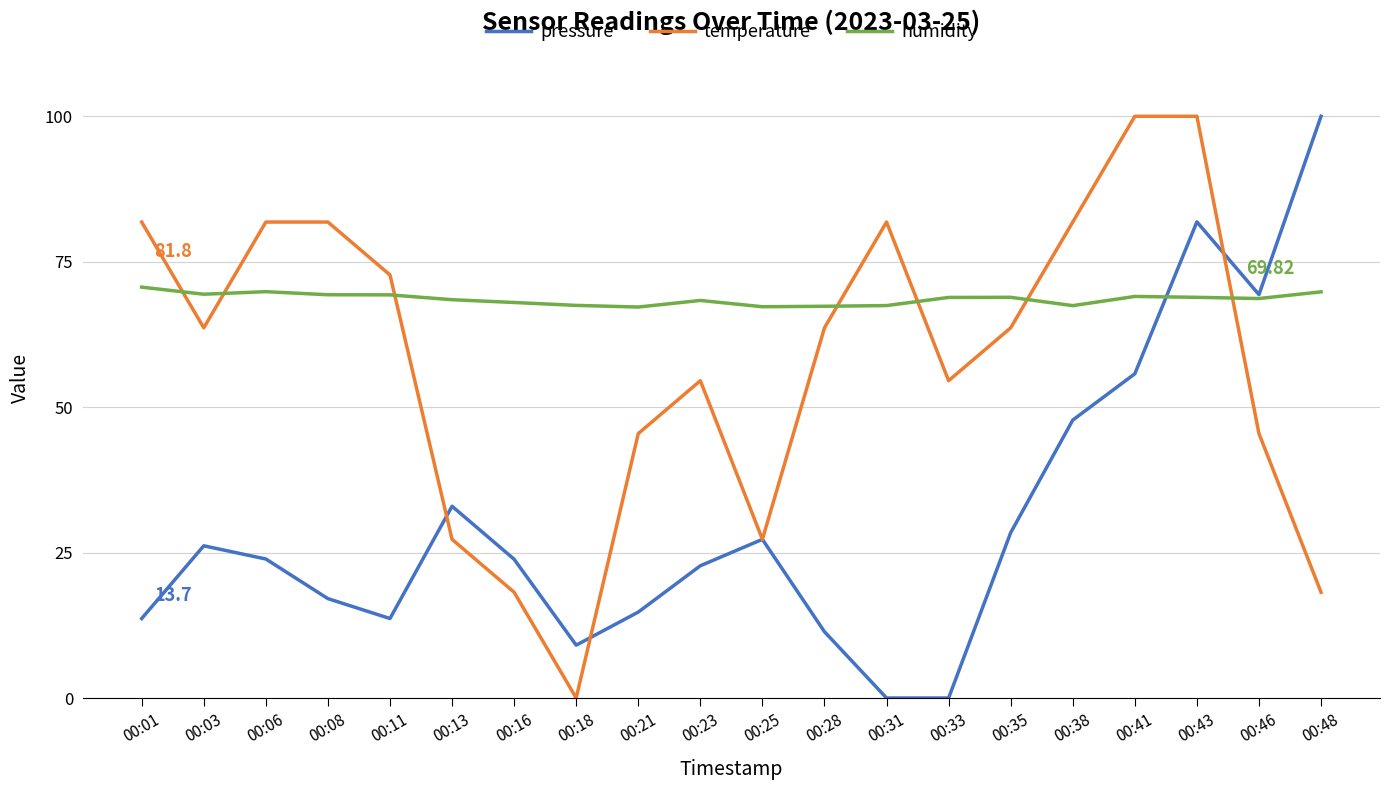

After their last crossing, which series has the higher values: humidity or temperature?

humidity